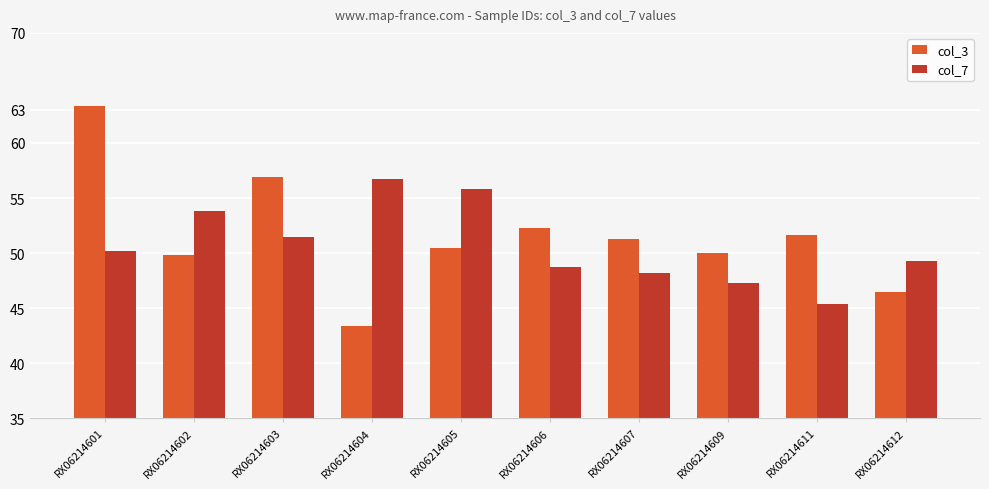

How many bars are there in each group?

2